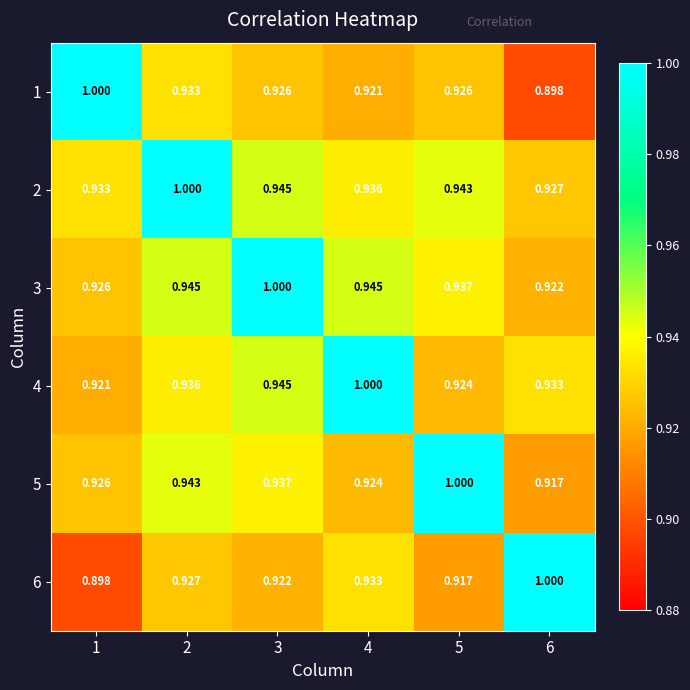

Is the value of 3 at 4 greater than the value of 5 at 6?

Yes